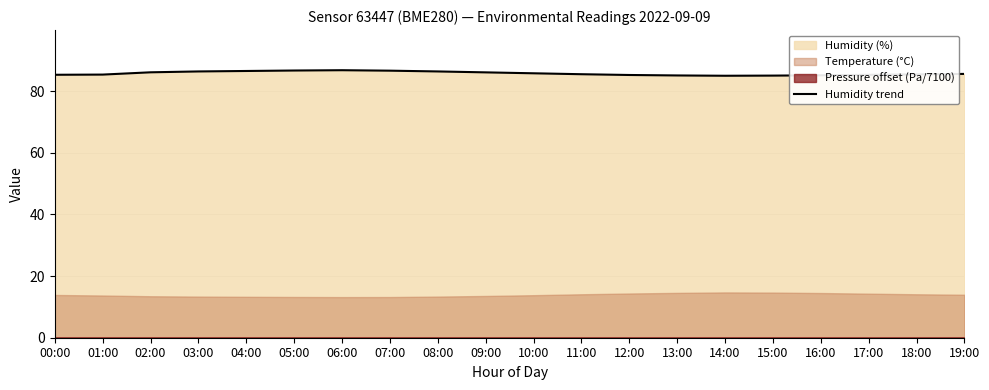

What is the difference between the maximum and minimum values?

1.8